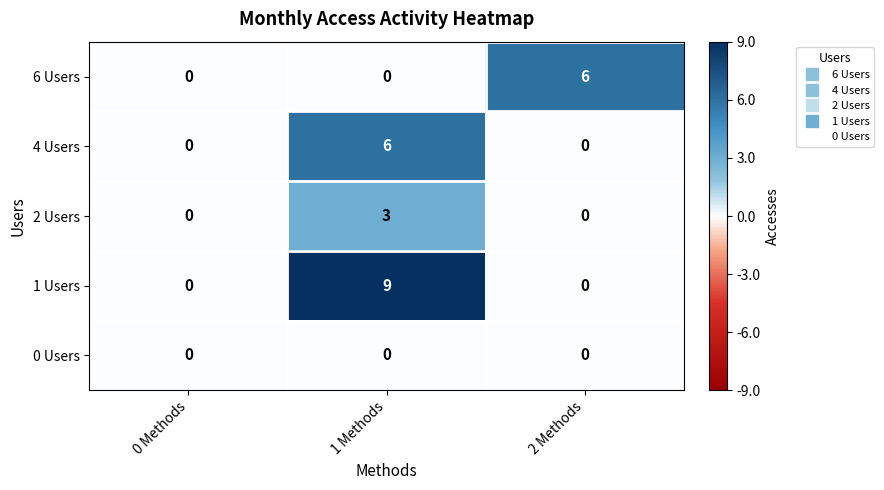

Which series changed the most between 1 Methods and 2 Methods?

row_3